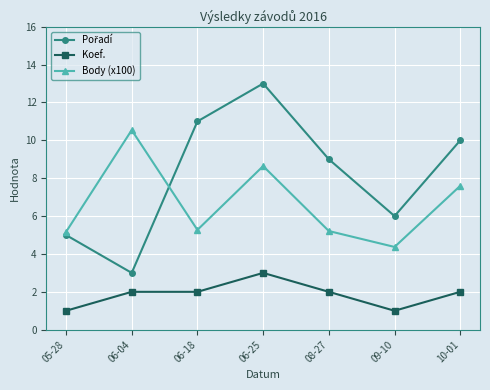

True or false: Body (x100) has a value of 5.3 at 06-18.

True